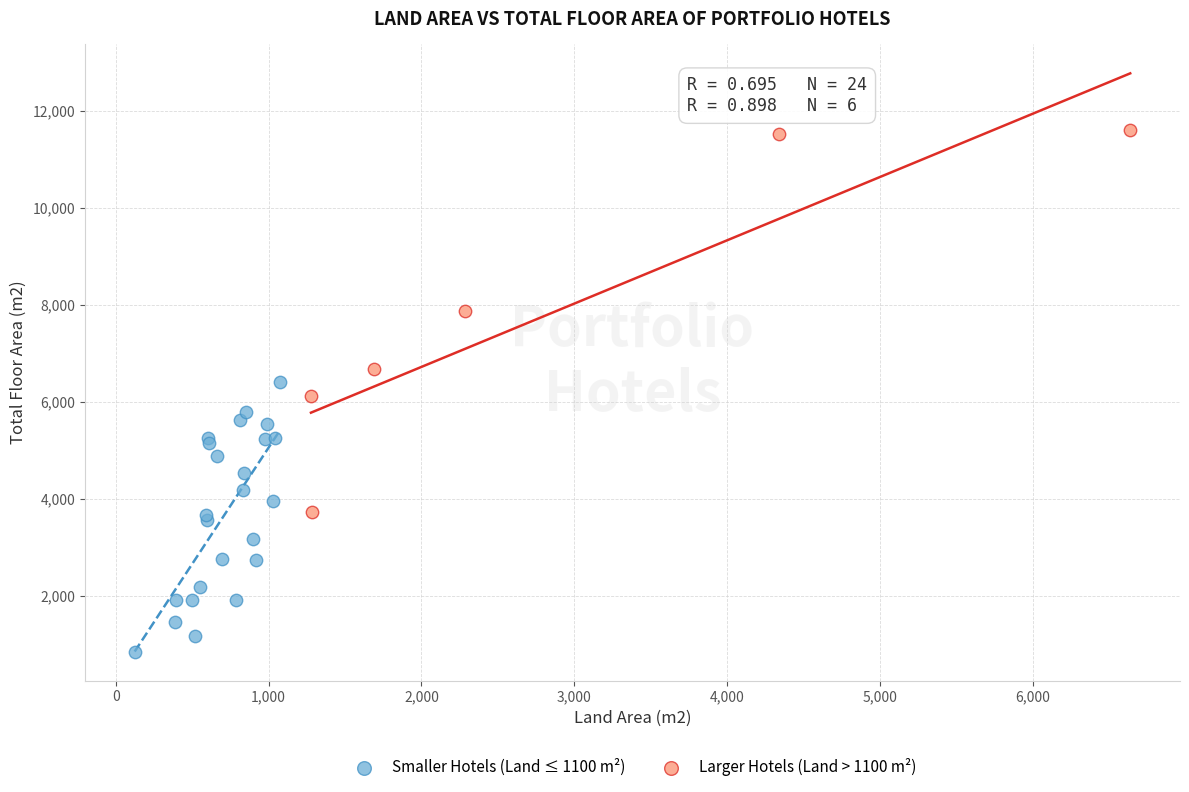

Which series contains the lowest Y value?

Smaller Hotels (Land ≤ 1100 m²)